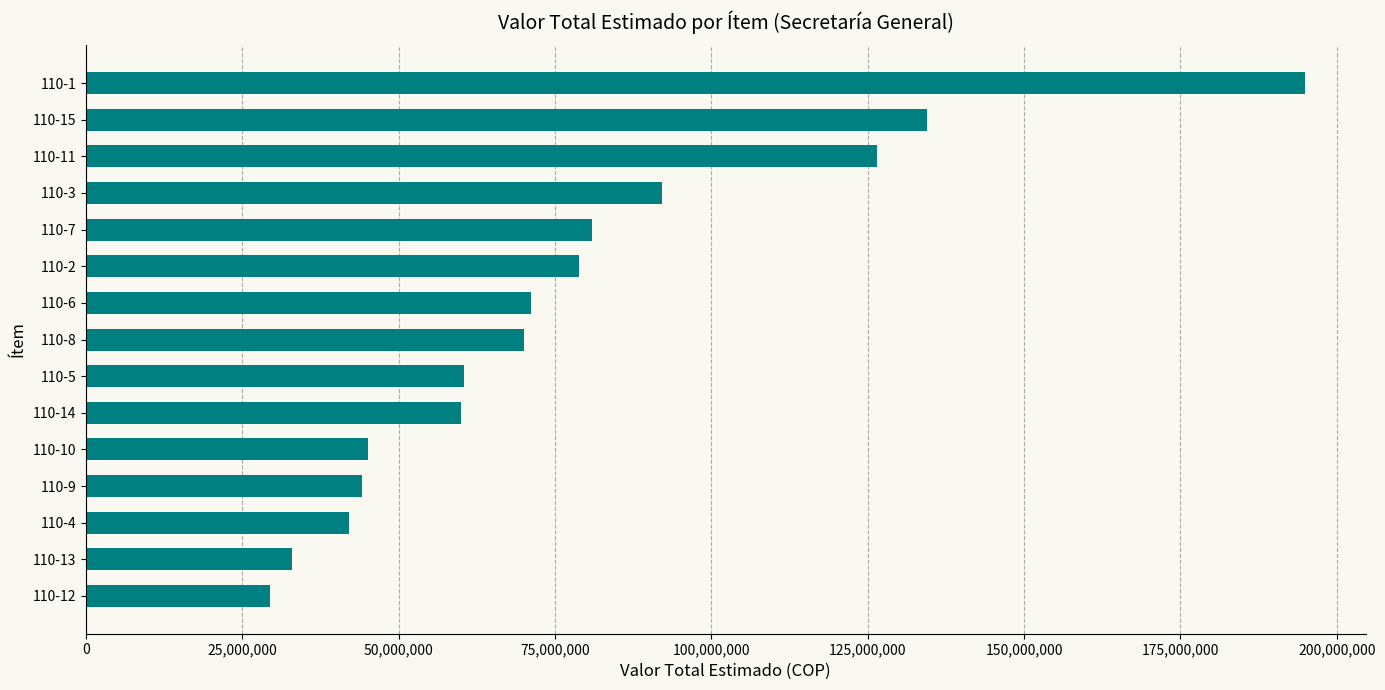

The value at 110-14 is 17713600. True or false?

False